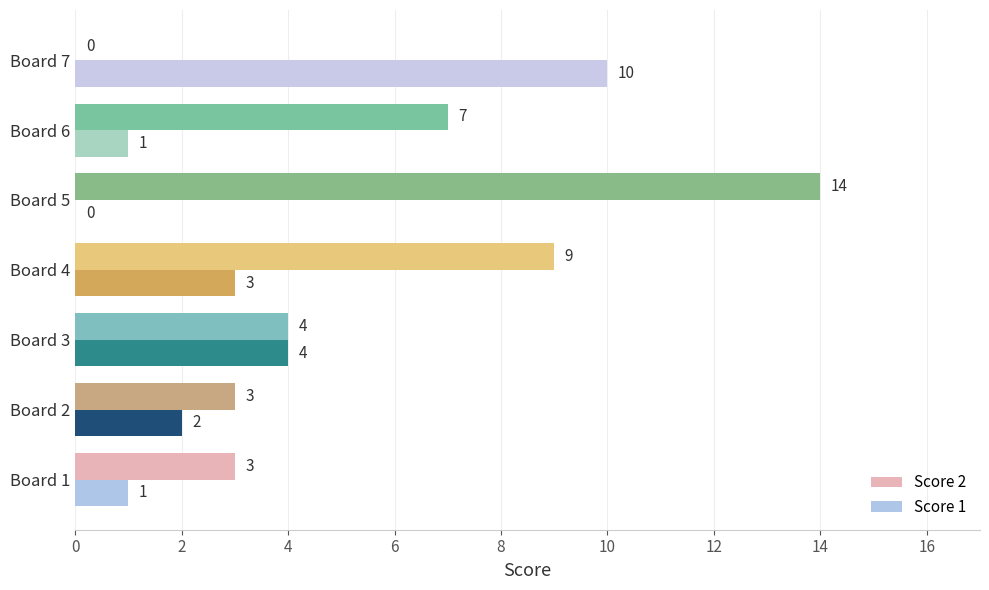

At which category is the sum across all series the highest?

Board 5